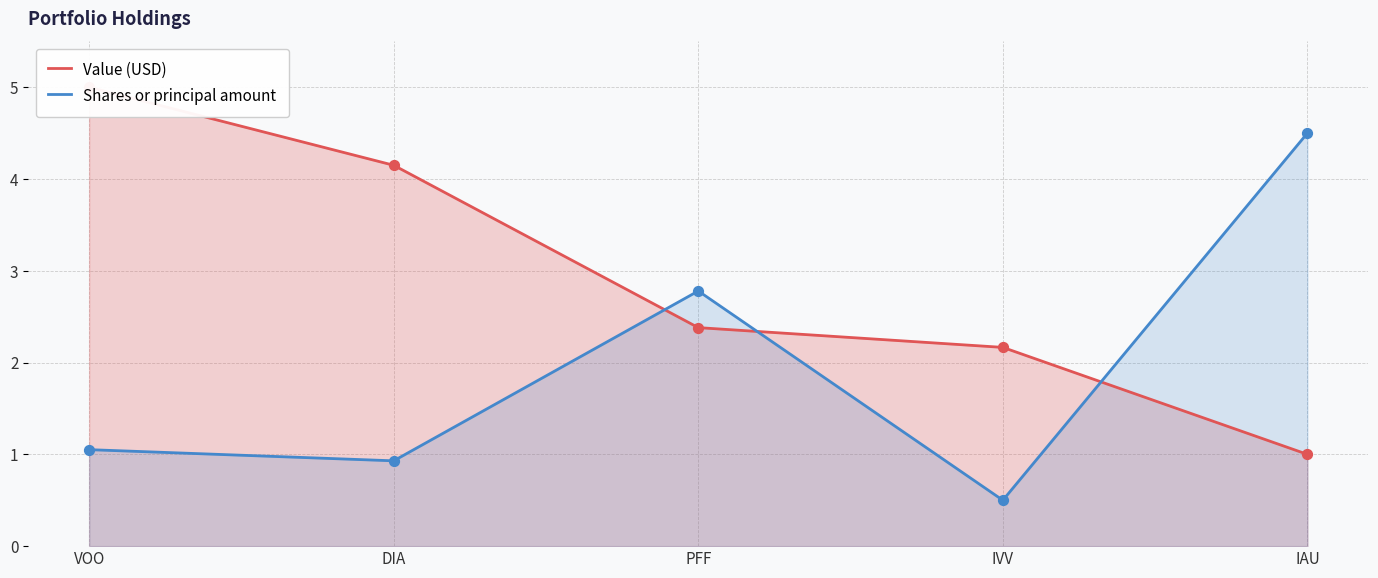

Which series has the largest Y range (max minus min)?

Value (USD)